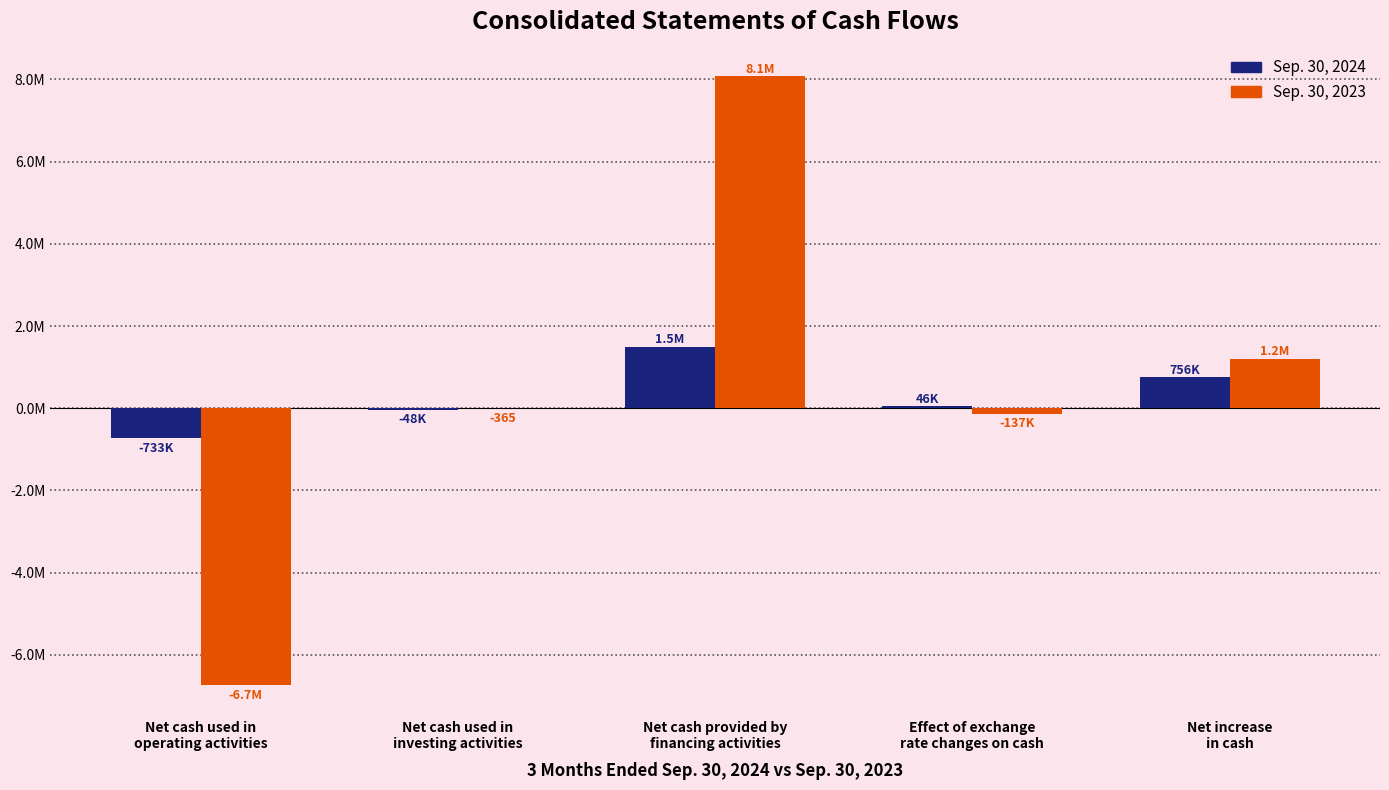

Where does the Sep. 30, 2023 series first go above -365?

Net cash provided by
financing activities